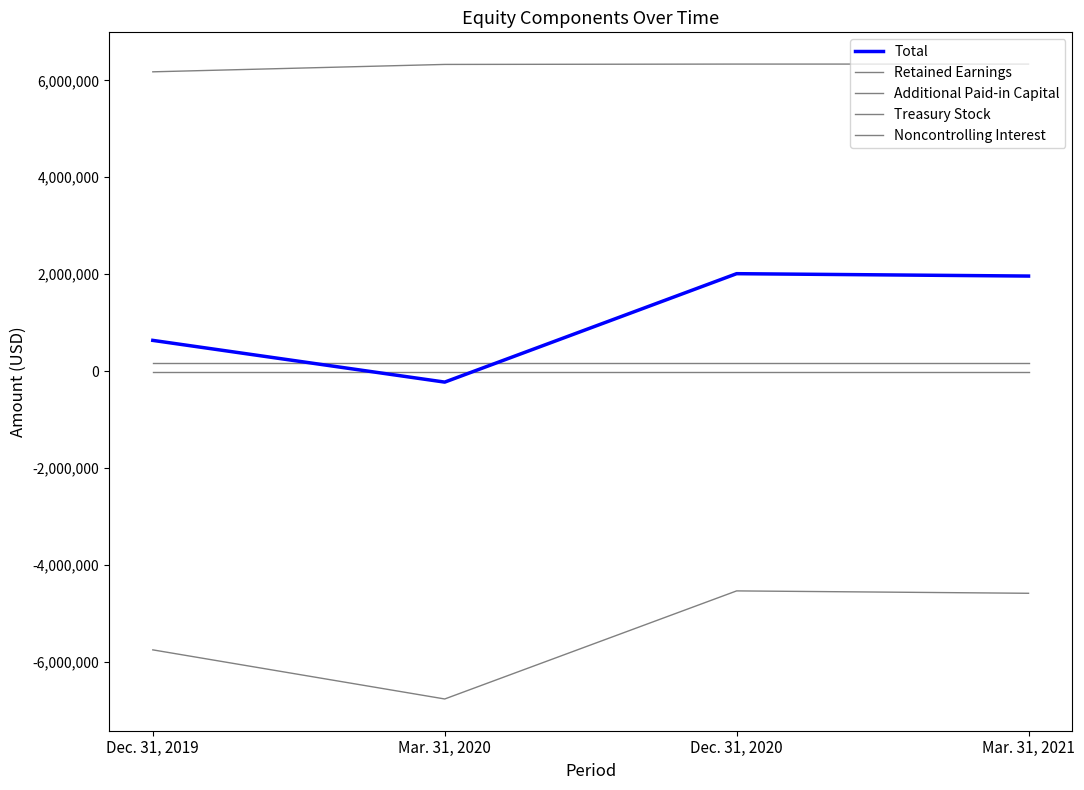

Between Dec. 31, 2019 and Mar. 31, 2021, which is larger?

Mar. 31, 2021